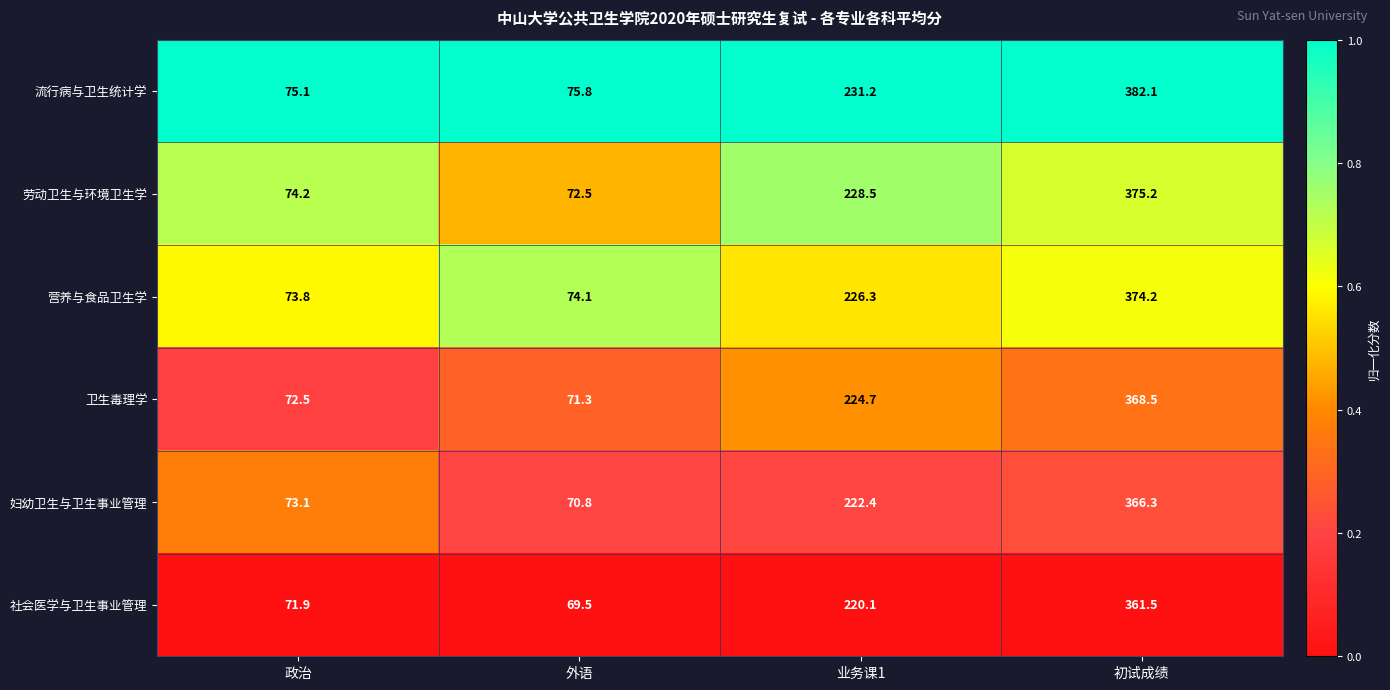

At which label does 卫生毒理学 first exceed 224?

业务课1